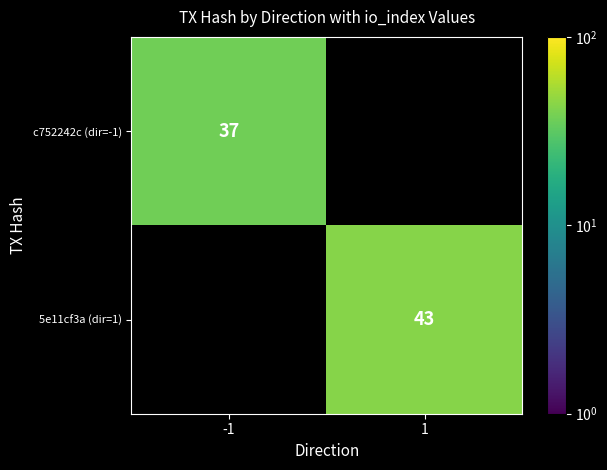

At how many categories does at least one series exceed 23?

2